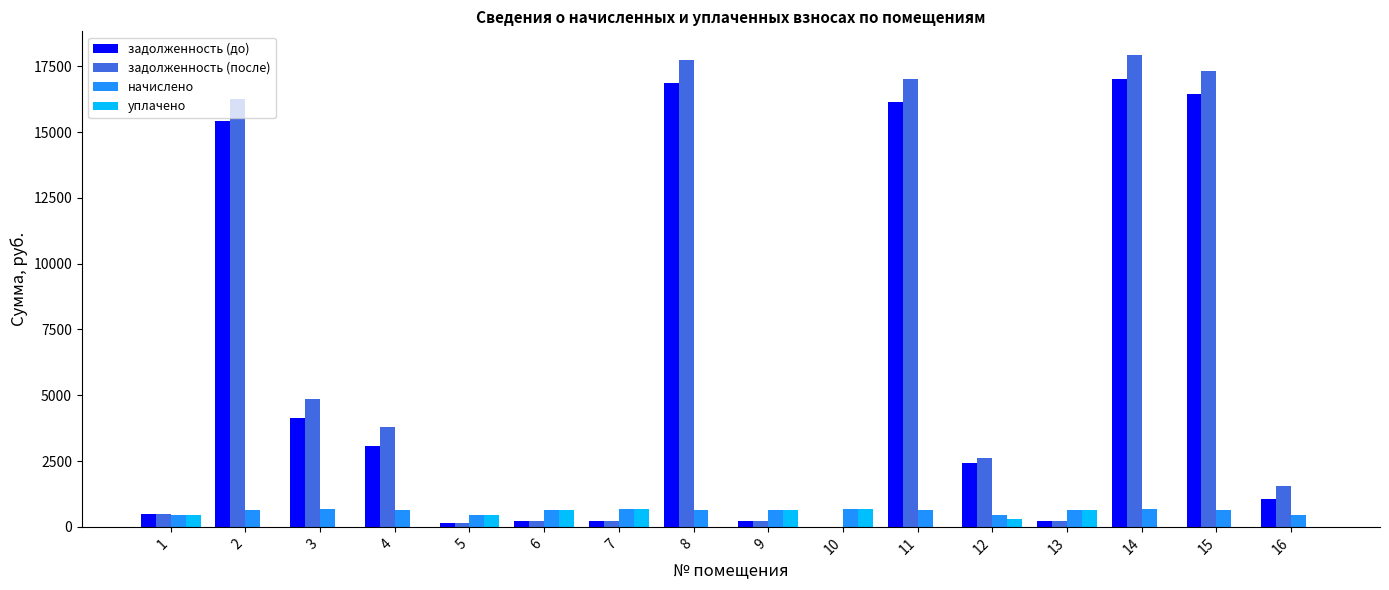

Is the value of уплачено at 11 greater than the value of задолженность (после) at 9?

No